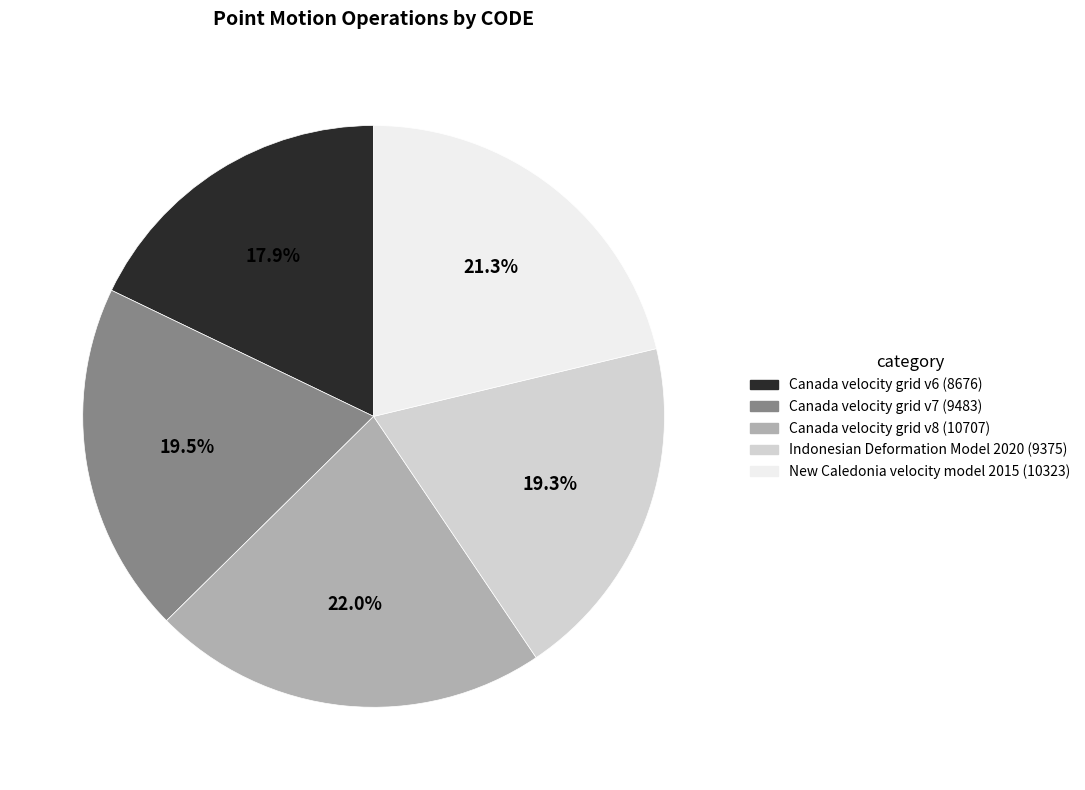

Between Indonesian Deformation Model 2020 and New Caledonia velocity model 2015, which is larger?

New Caledonia velocity model 2015